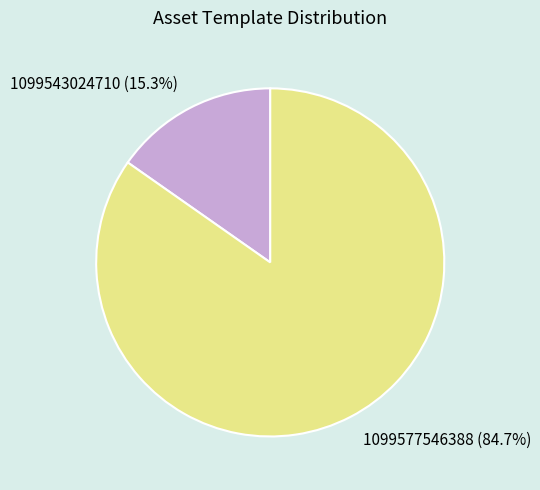

Which slice is the smallest?

1099543024710